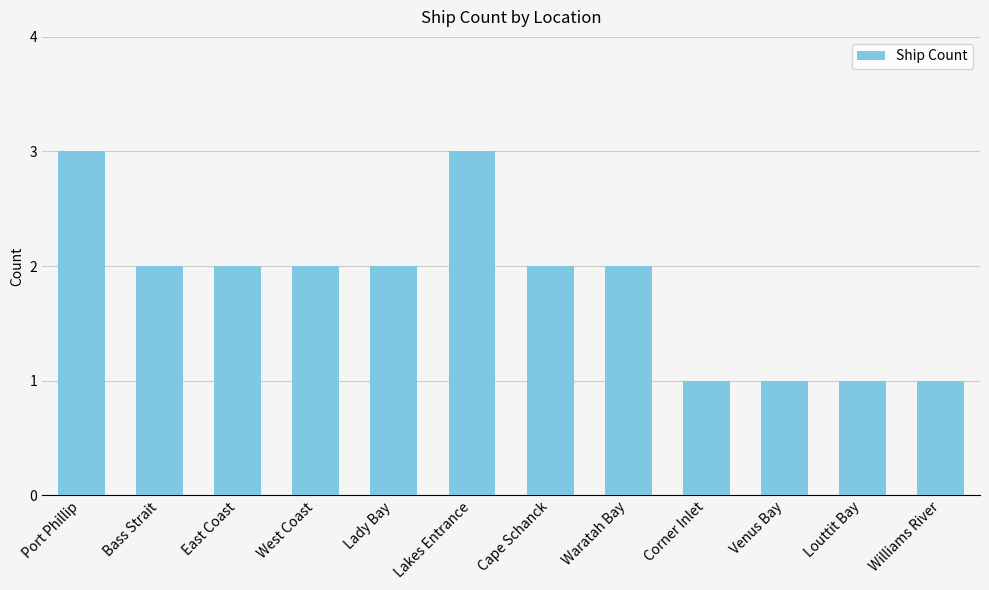

The chart shows a value of 3 at West Coast. True or false?

False